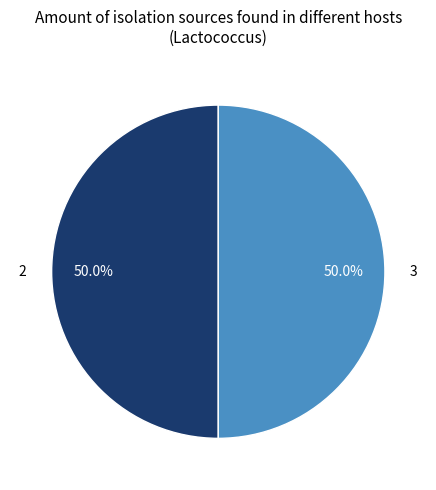

Is the sum of 3 and 2 greater than half?

Yes